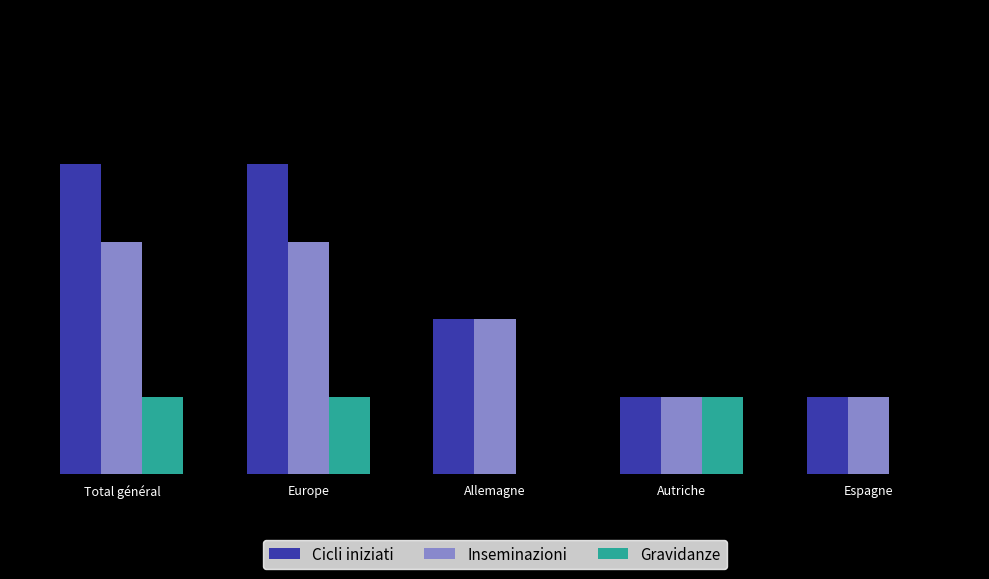

What is the approximate value of Inseminazioni at Espagne?

1